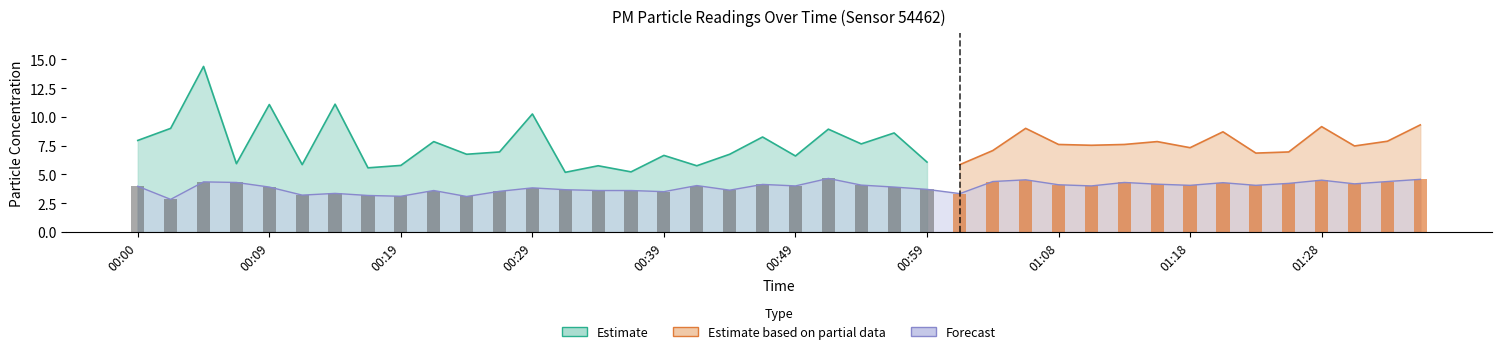

List the labels in order of value, smallest first.

00:02, 00:24, 00:19, 00:17, 00:12, 01:01, 00:14, 00:39, 00:27, 00:22, 00:34, 00:37, 00:44, 00:32, 00:59, 00:29, 00:09, 00:56, 00:00, 00:49, 01:11, 00:42, 01:18, 01:23, 00:54, 01:08, 00:46, 01:16, 01:30, 01:25, 01:21, 00:07, 01:13, 00:05, 01:03, 01:33, 01:28, 01:06, 01:36, 00:51